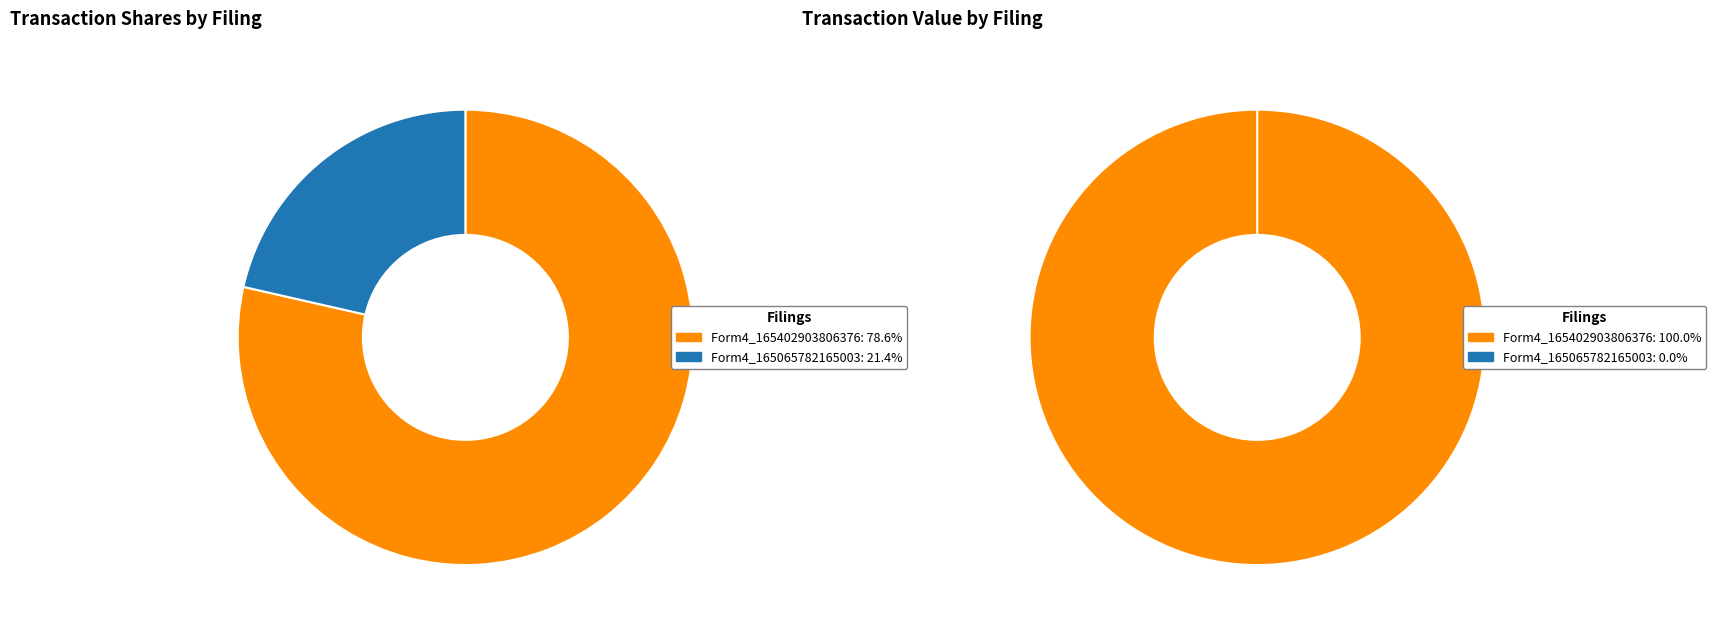

Which category has the biggest portion of the pie?

wf-form4_165402903806376.xml